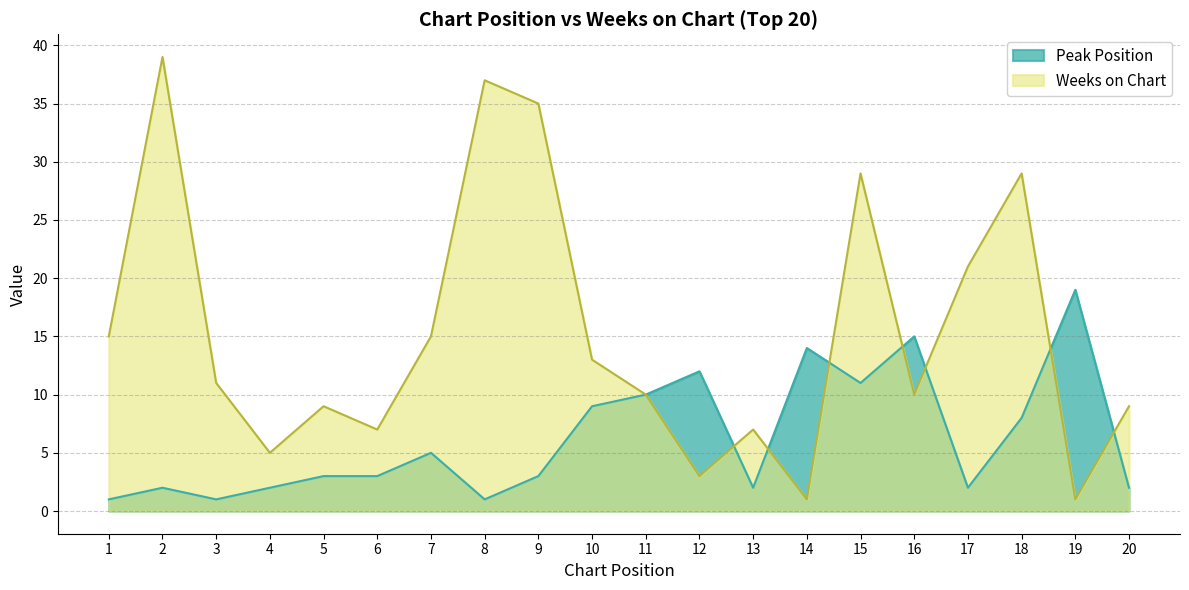

The Weeks on Chart series shows 18 at 11. True or false?

False